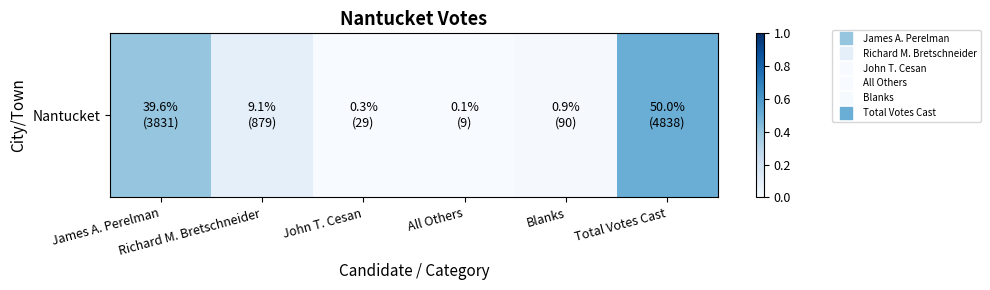

Count the number of categories in the chart.

6